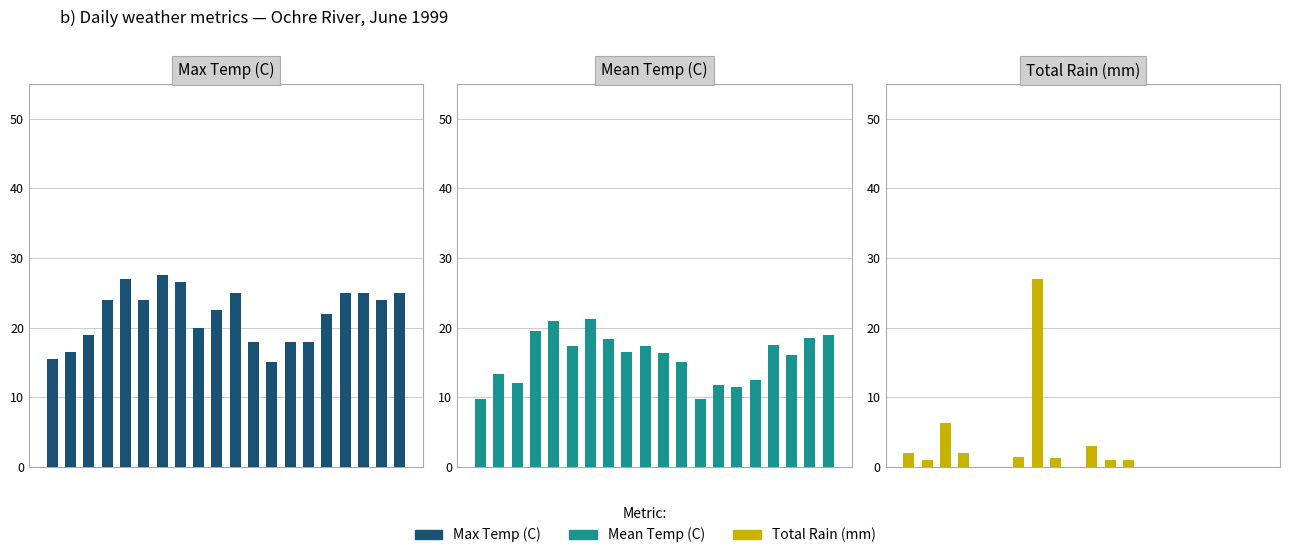

At which category is the sum across all series the highest?

7